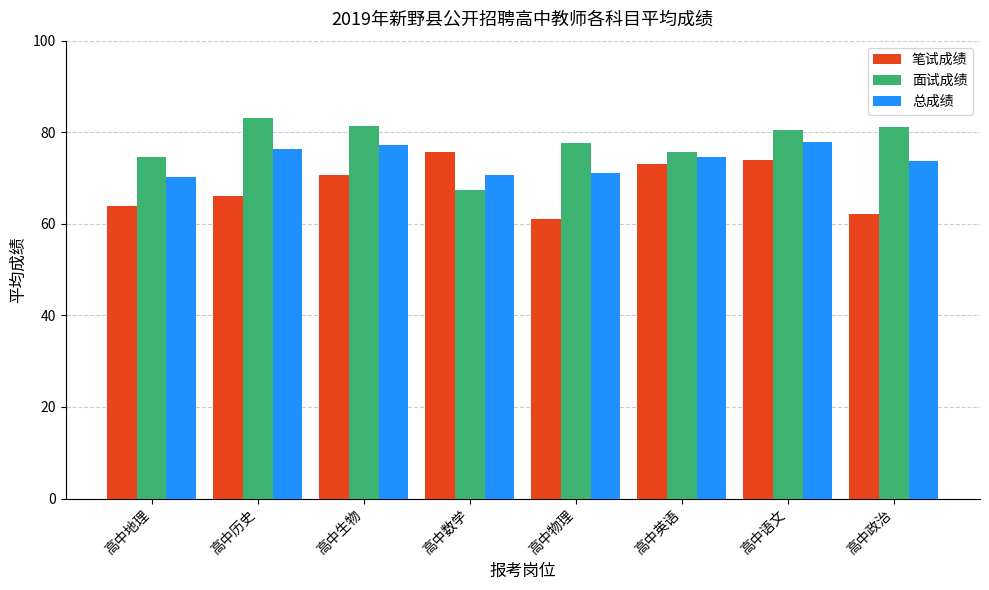

How many groups of bars are there?

8